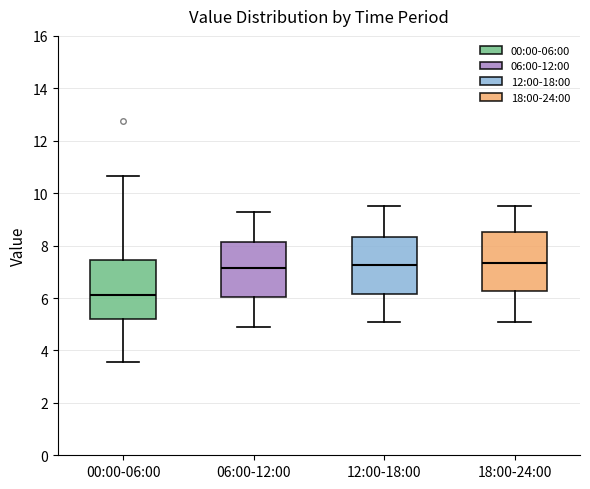

Where does the median line of the box for 18:00-24:00 sit on the y-axis? The values are not printed on the chart, so give them approximately, as read against the axis.

7.4